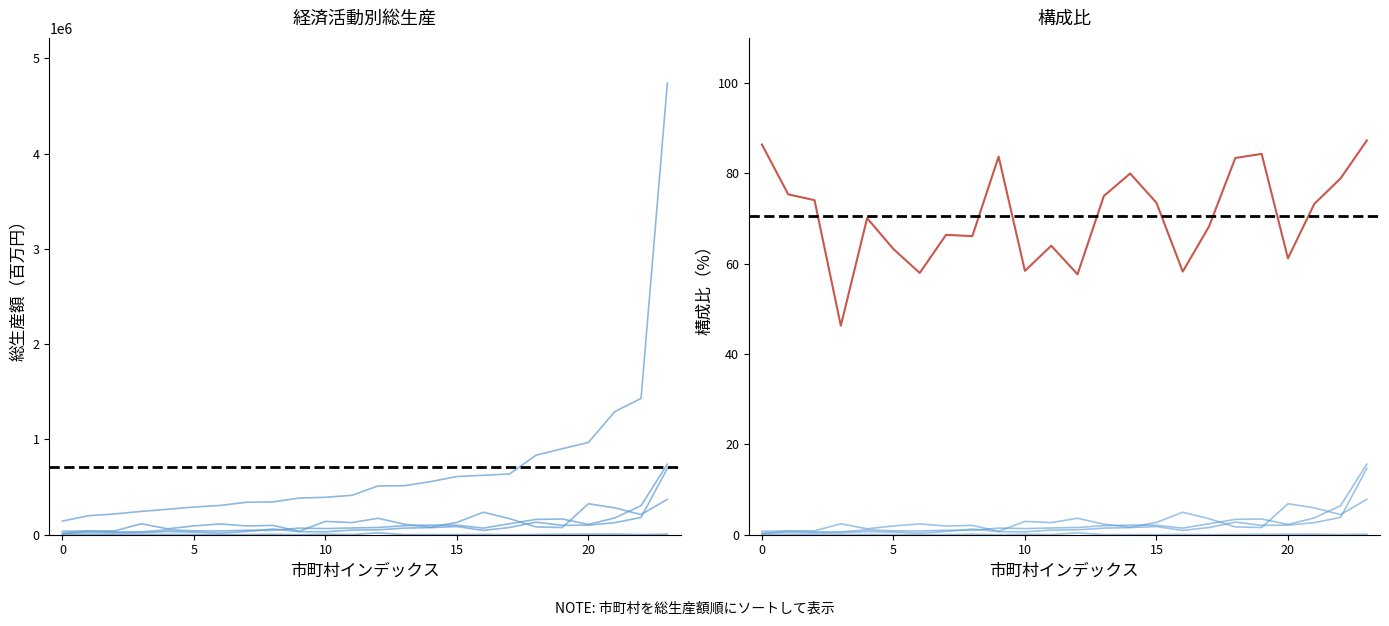

At 11, list the series in order from largest to smallest.

総生産総額, 構成比第3次, 製造業, 不動産業, 卸売・小売業, 第1次産業